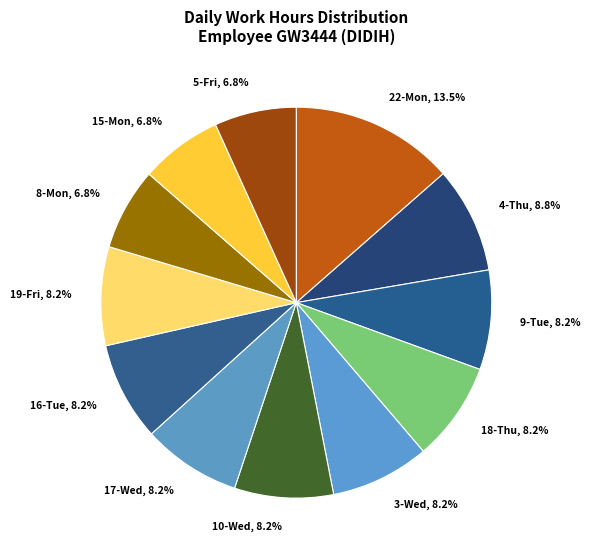

To the nearest percent, what is the average slice percentage?

8%